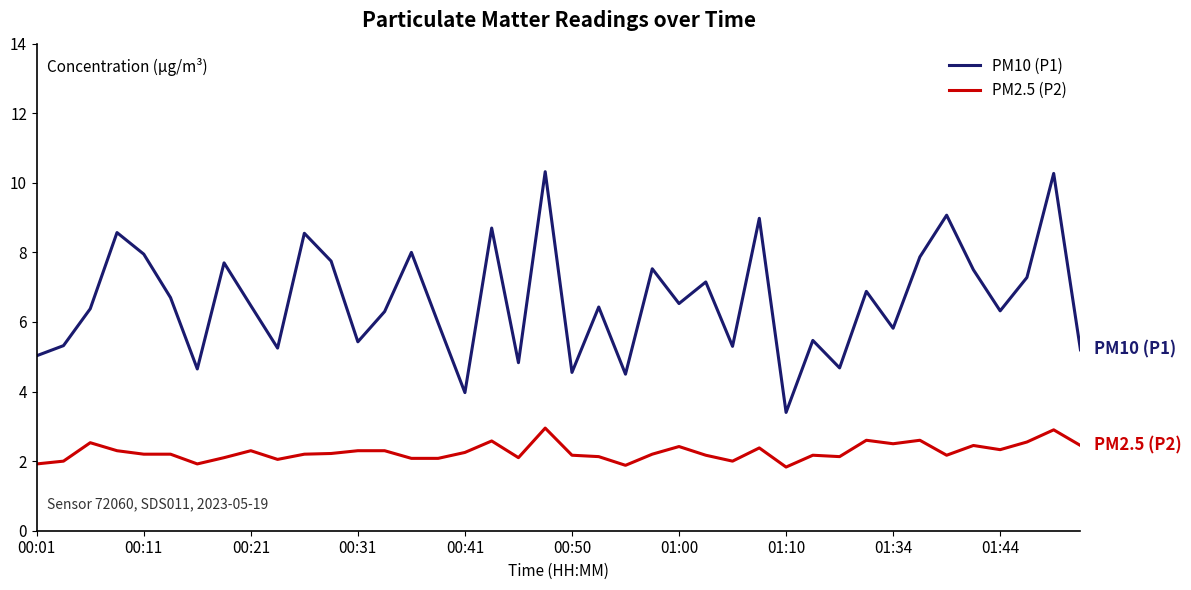

Which series has the largest range (max minus min)?

PM10 (P1)